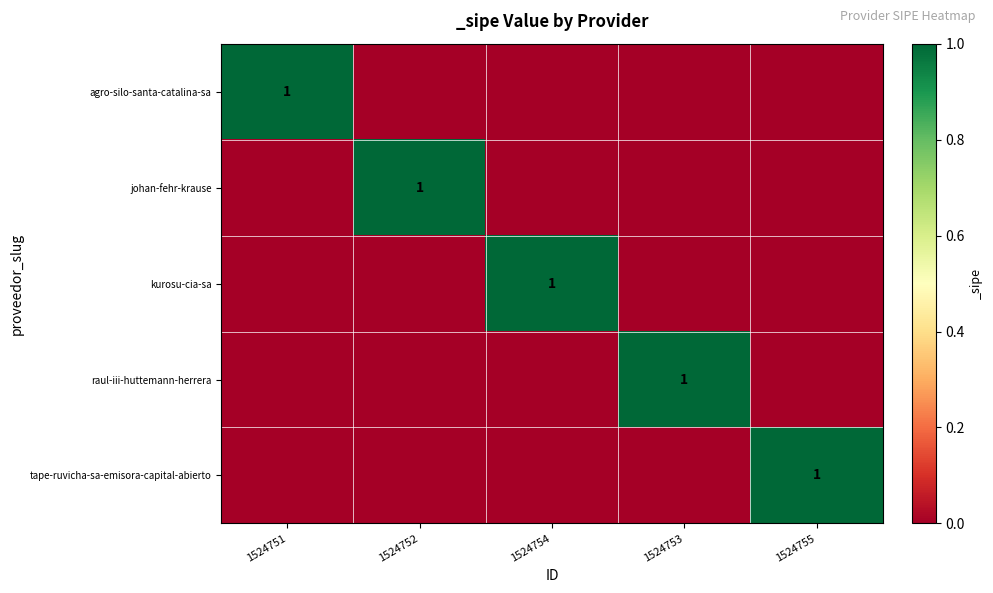

The raul-iii-huttemann-herrera series shows 1 at 1524753. True or false?

True